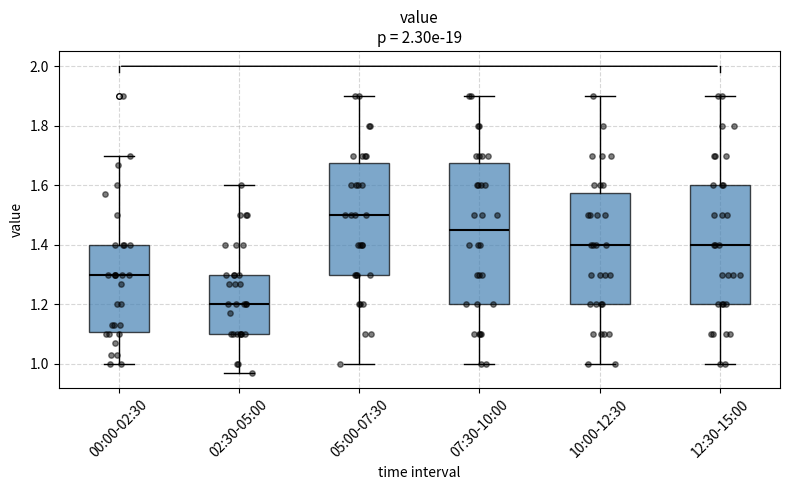

Which box has the lowest median line?

02:30-05:00